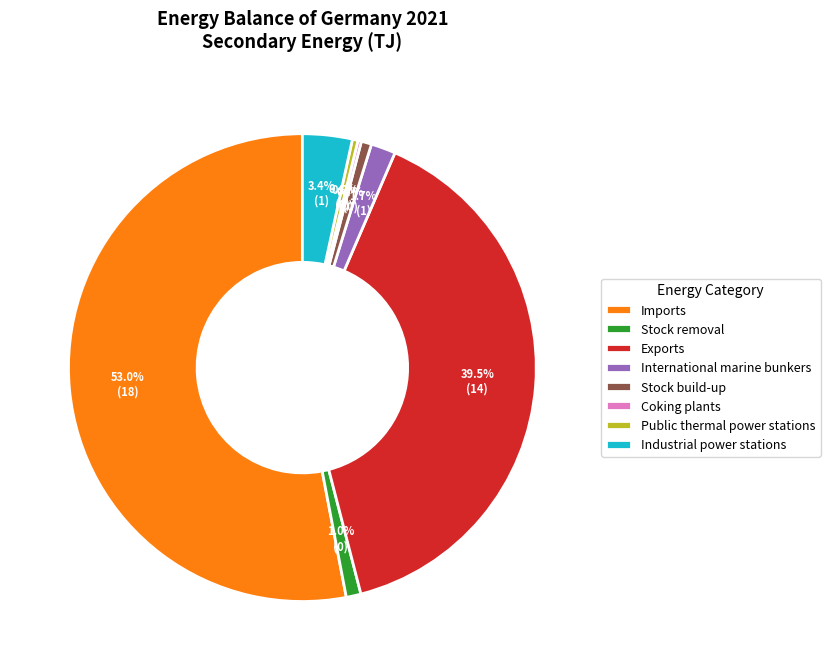

Which has a higher value, Stock removal or Public thermal power stations?

Stock removal